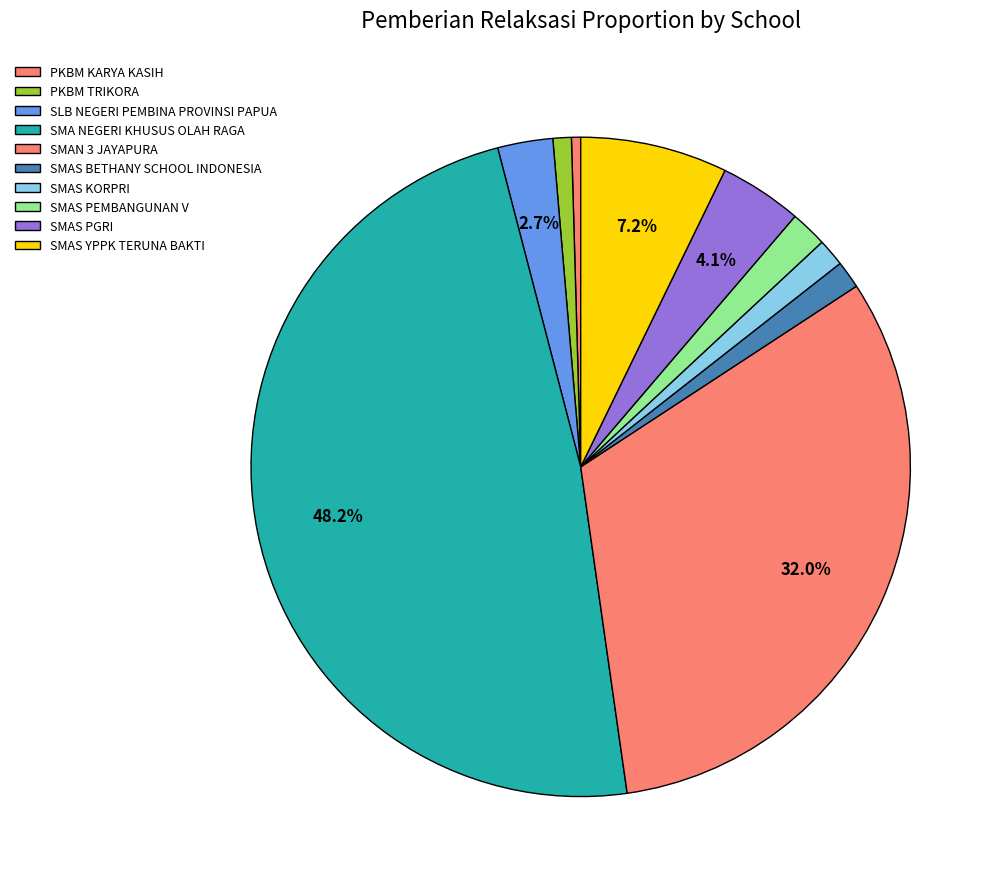

How many slices are in this pie chart?

10